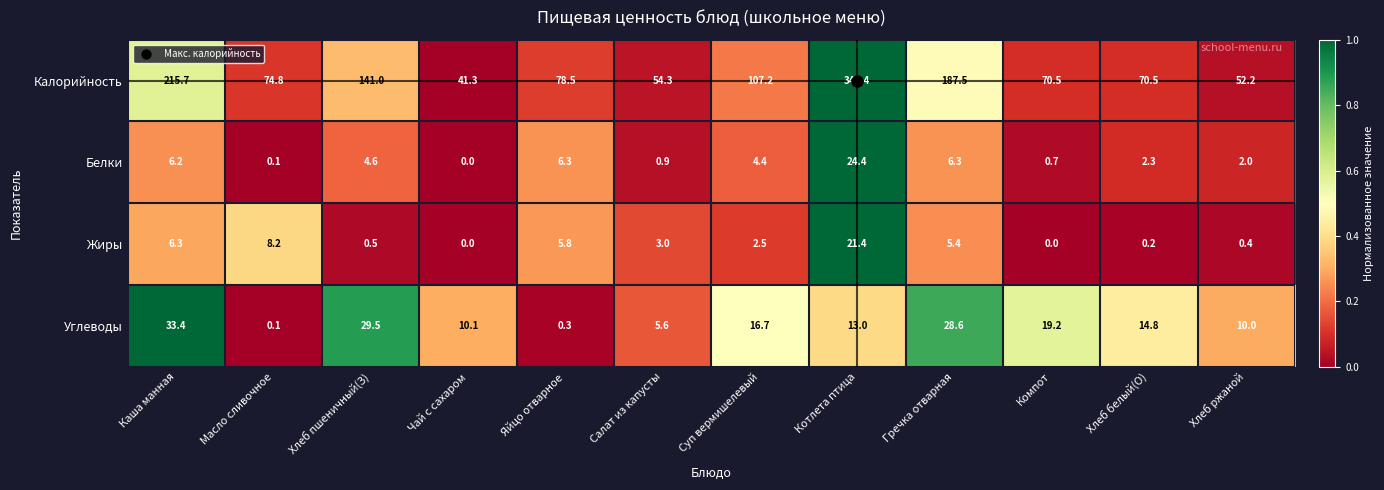

Is it true that Белки equals 0.1 at Масло сливочное?

True